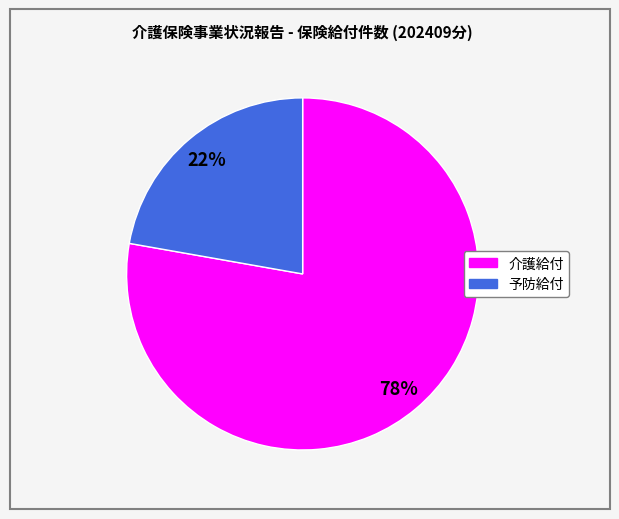

Combined, do 介護給付 and 予防給付 account for over 50%?

Yes